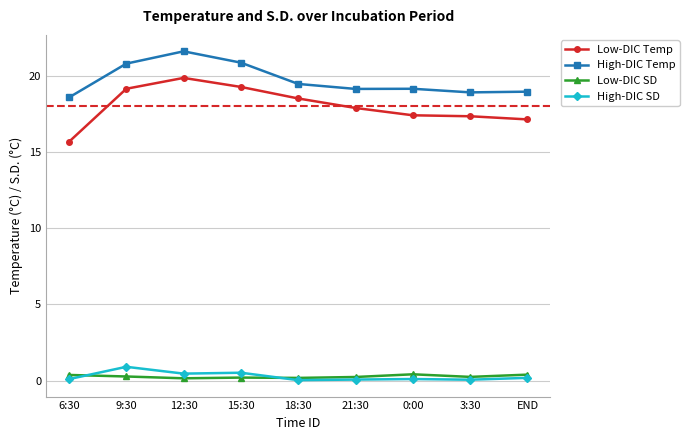

What is the maximum value shown in the chart?

21.6